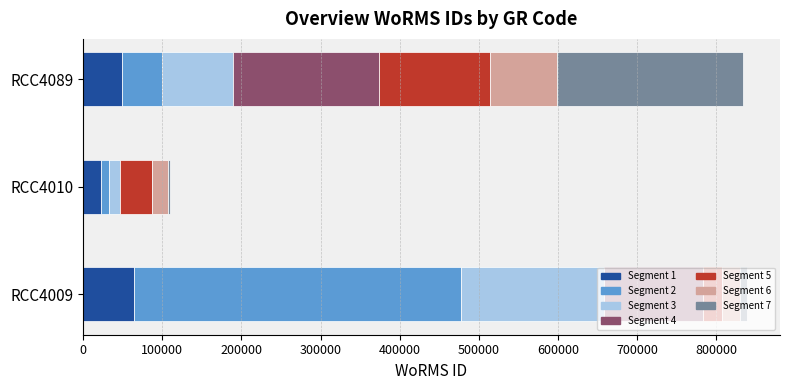

List the labels in order of value, largest first.

RCC4009, RCC4089, RCC4010